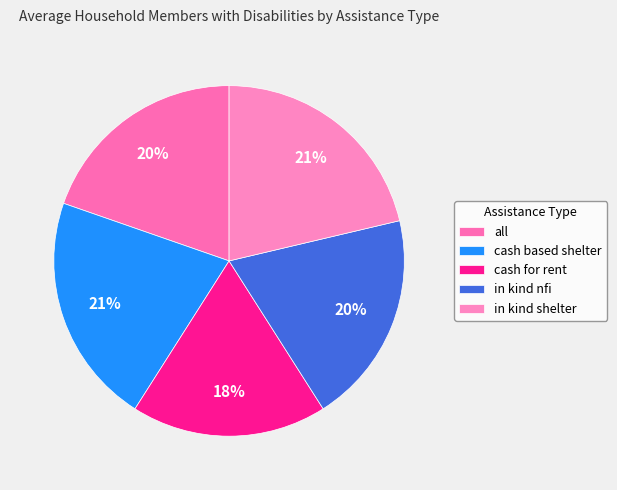

To the nearest percent, what percentage of the pie is in kind nfi?

20%